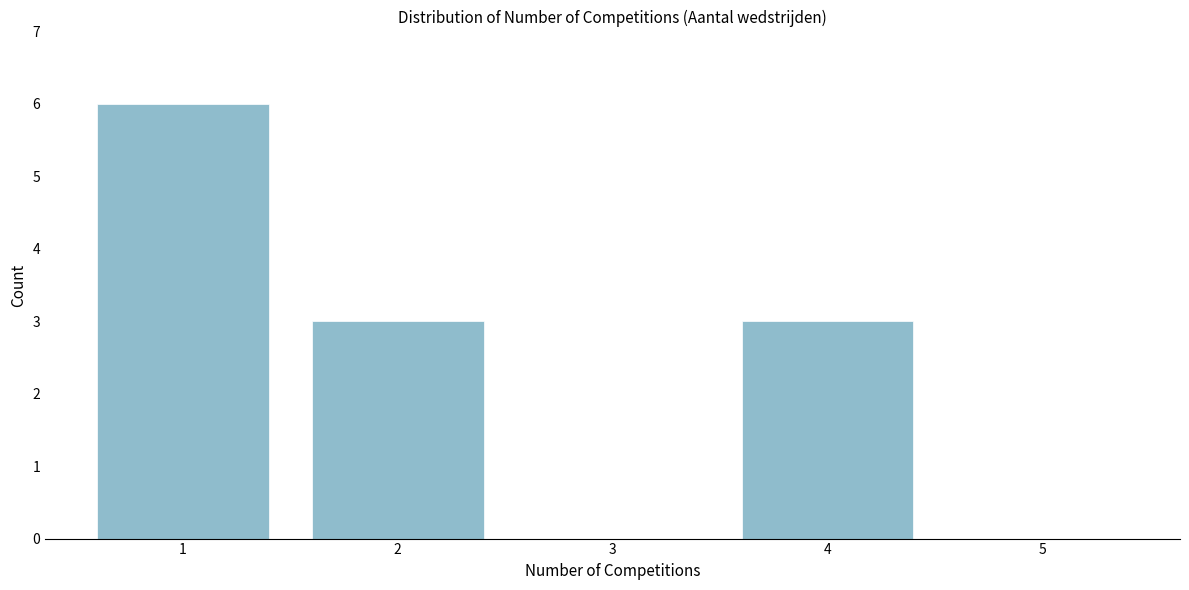

Reading right to left, extract all data points from this chart.

5=0	4=3	3=0	2=3	1=6